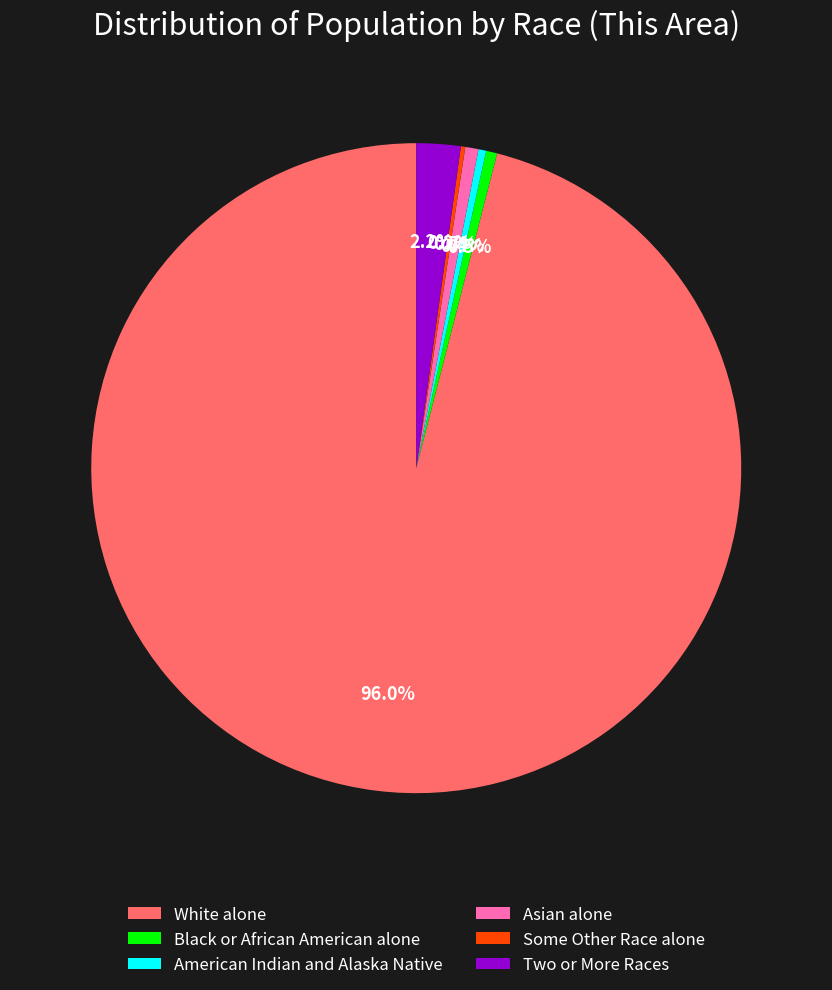

To the nearest percent, what portion does Two or More Races represent?

2%